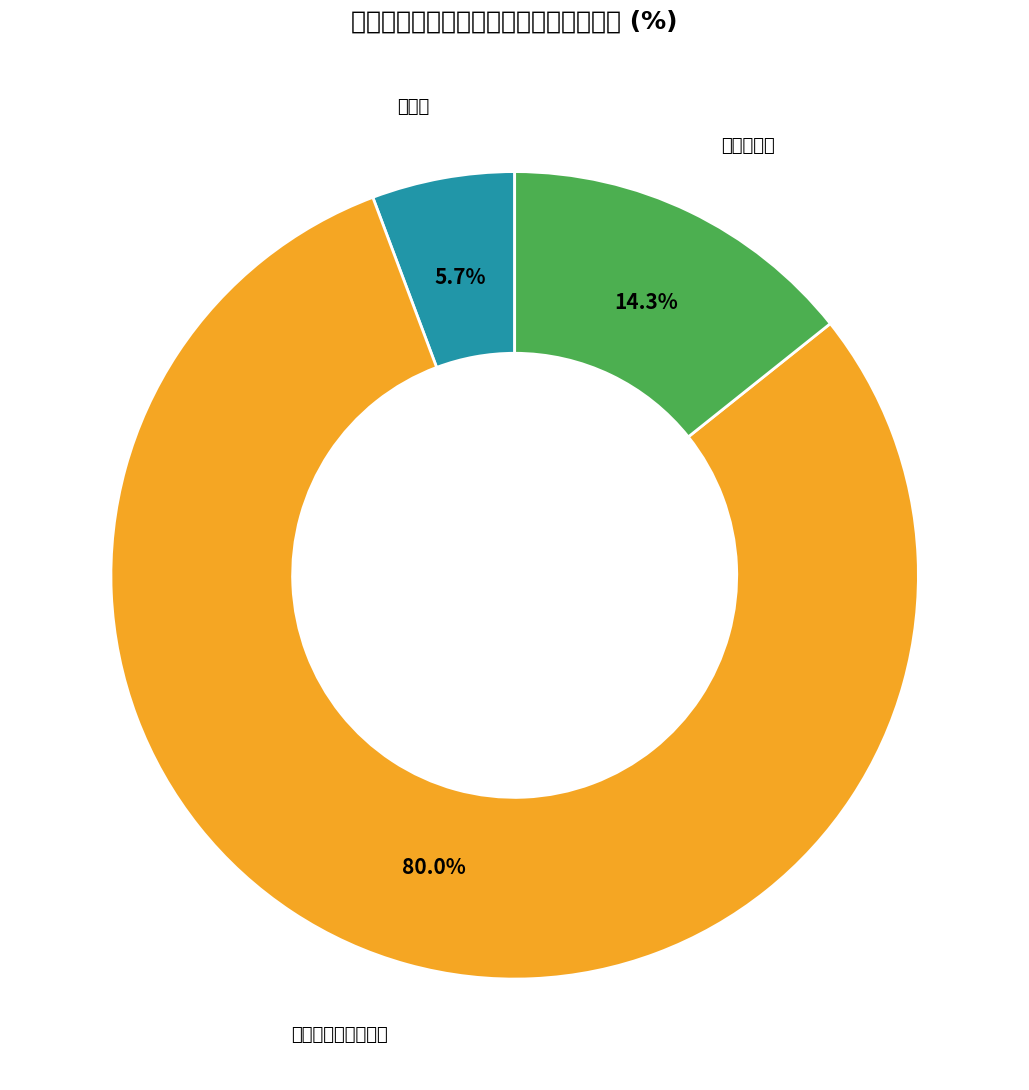

Which slice is the smallest?

护林员